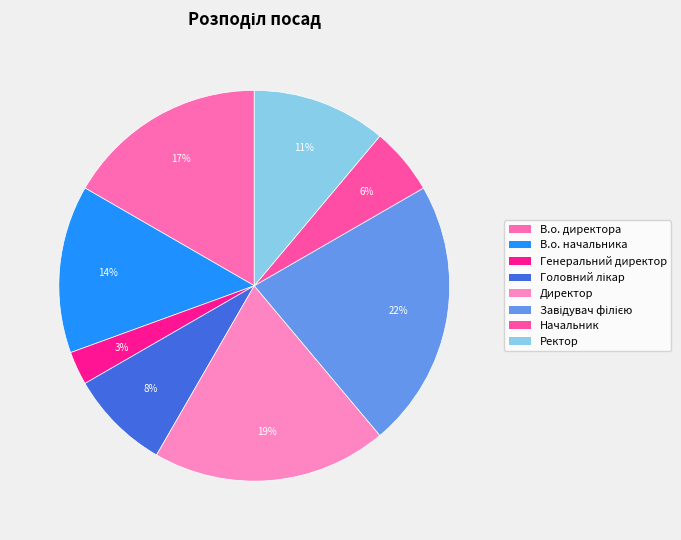

Does Головний лікар account for over 50% of the chart?

No